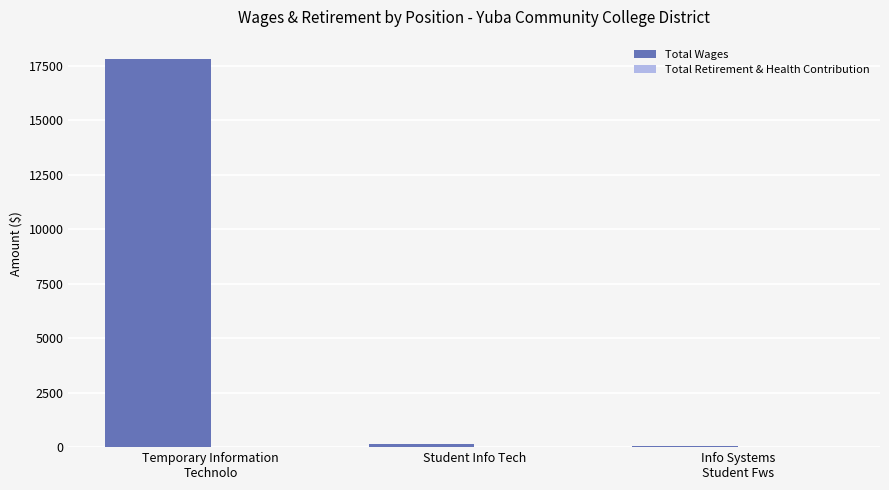

What is the greatest value displayed?

17802